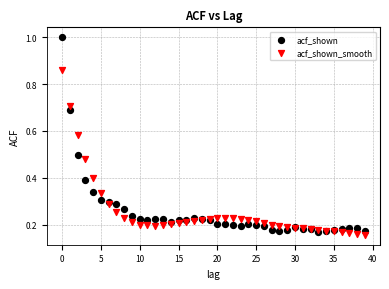

What are all the series names shown in the legend?

acf_shown, acf_shown_smooth